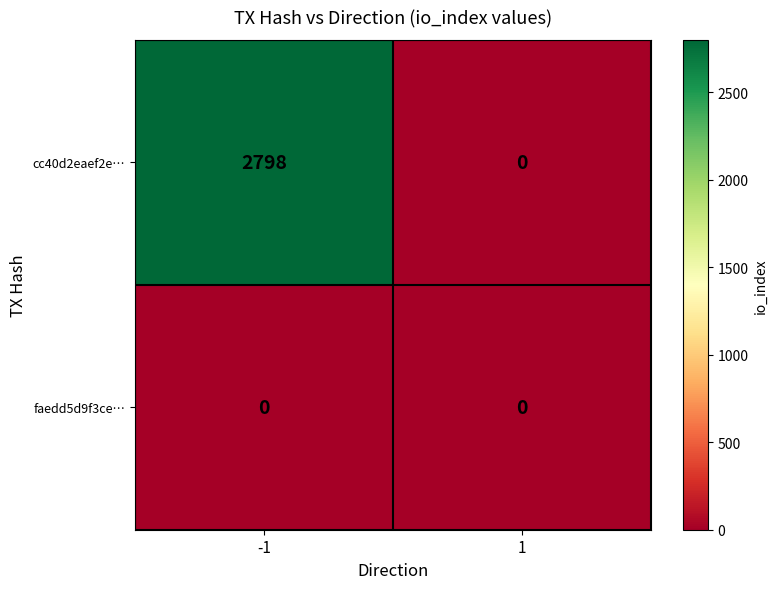

List the series in order of their overall mean, lowest first.

faedd5d9f3ce…, cc40d2eaef2e…